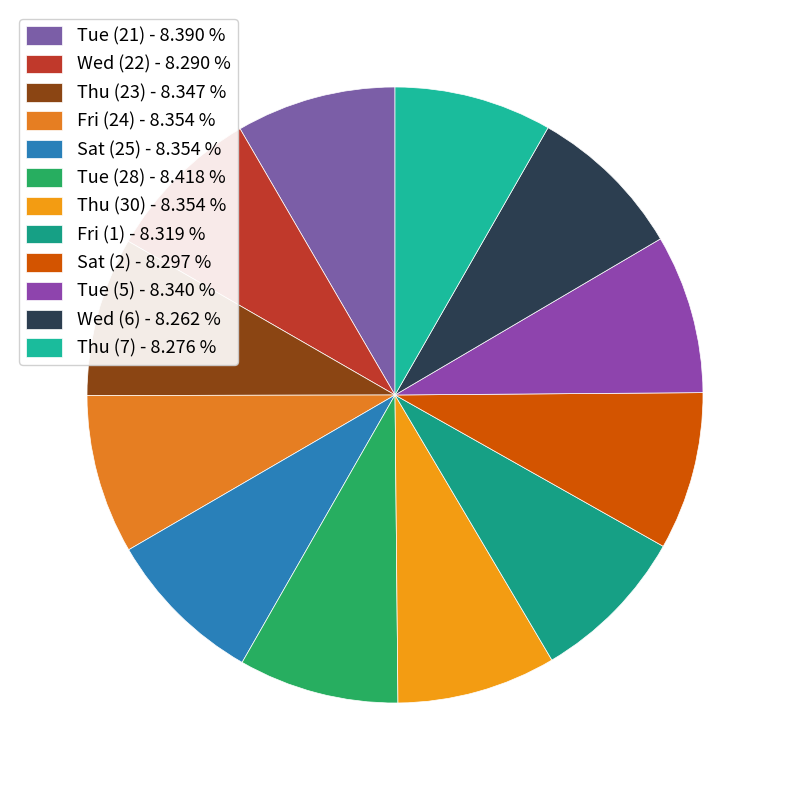

Is there a majority slice in this chart?

No